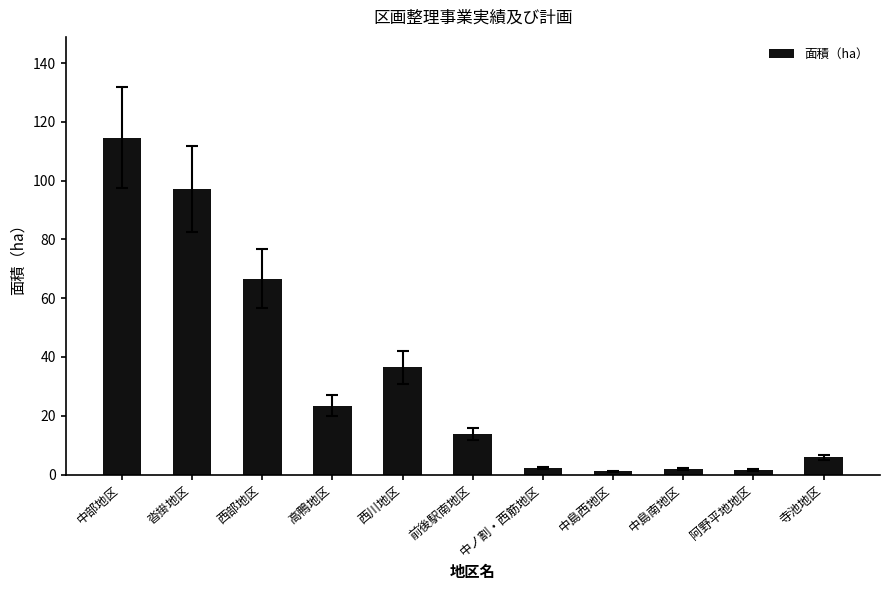

What is the value of the 6th bar from the left?

13.8